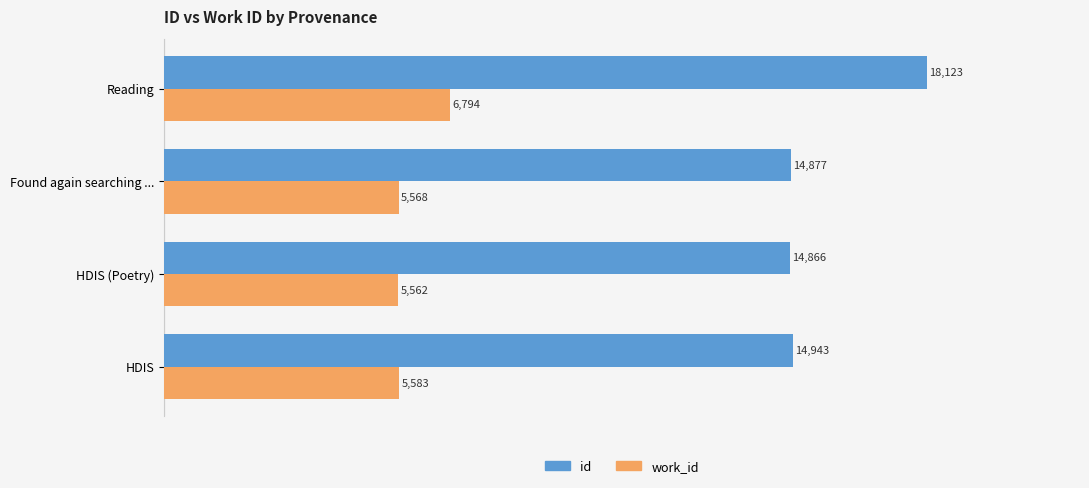

The id series shows 18123.0 at Reading. True or false?

True